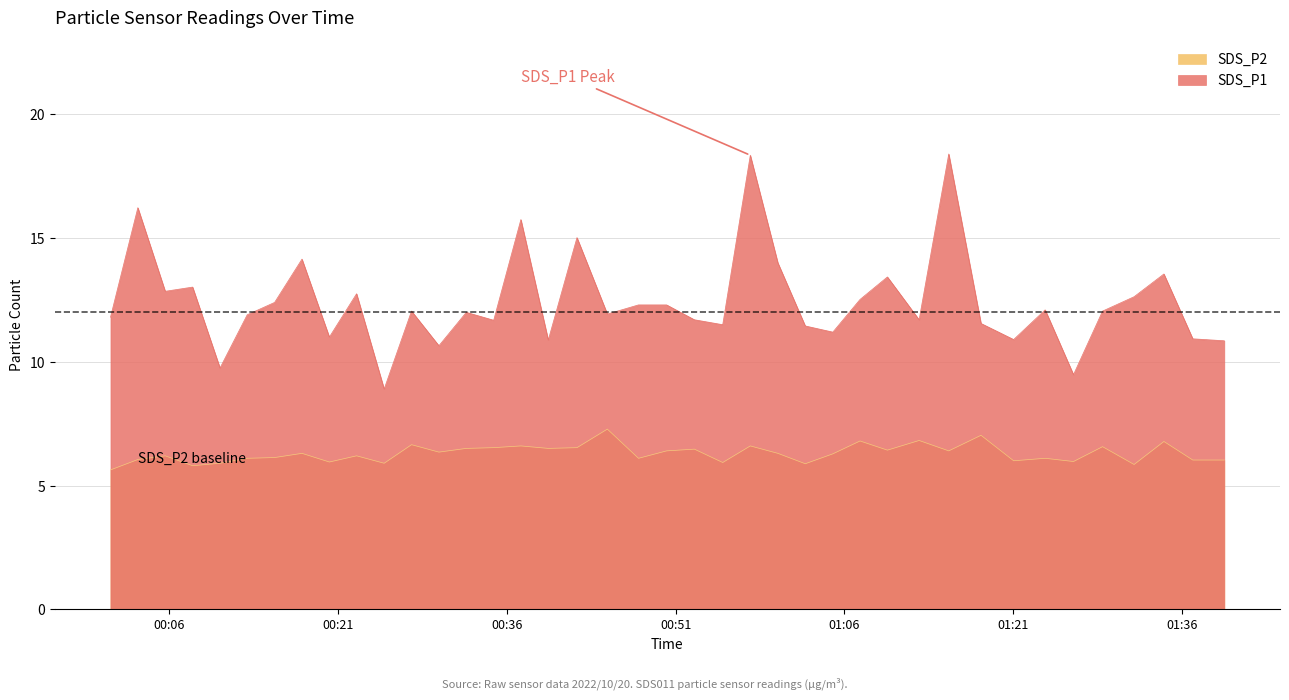

What is the difference between the SDS_P2 values at 2022/10/20 01:12:38 and 2022/10/20 01:23:50?

0.7